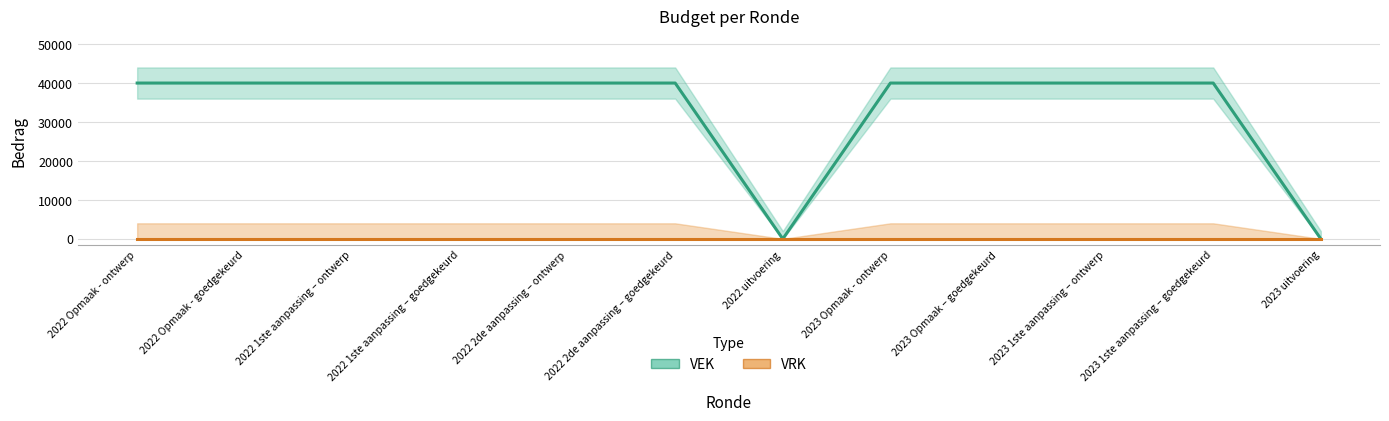

Is this an area chart (filled region under the line)?

No